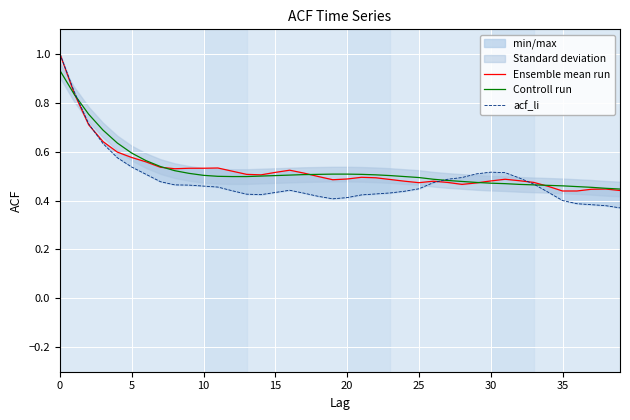

What is the label of the 36th point from the left?

35